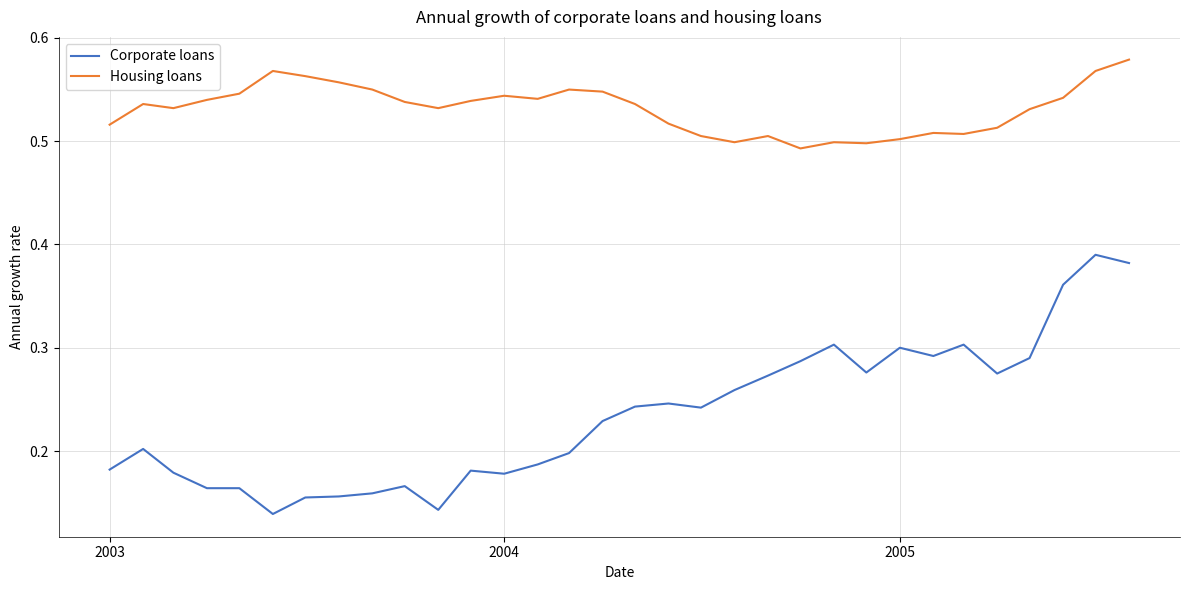

True or false: Corporate loans and Housing loans cross at least once.

False